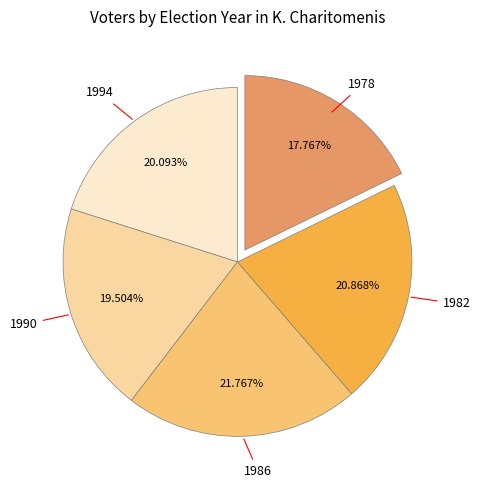

What is the ratio of the value at 1982 to the value at 1978?

1.2